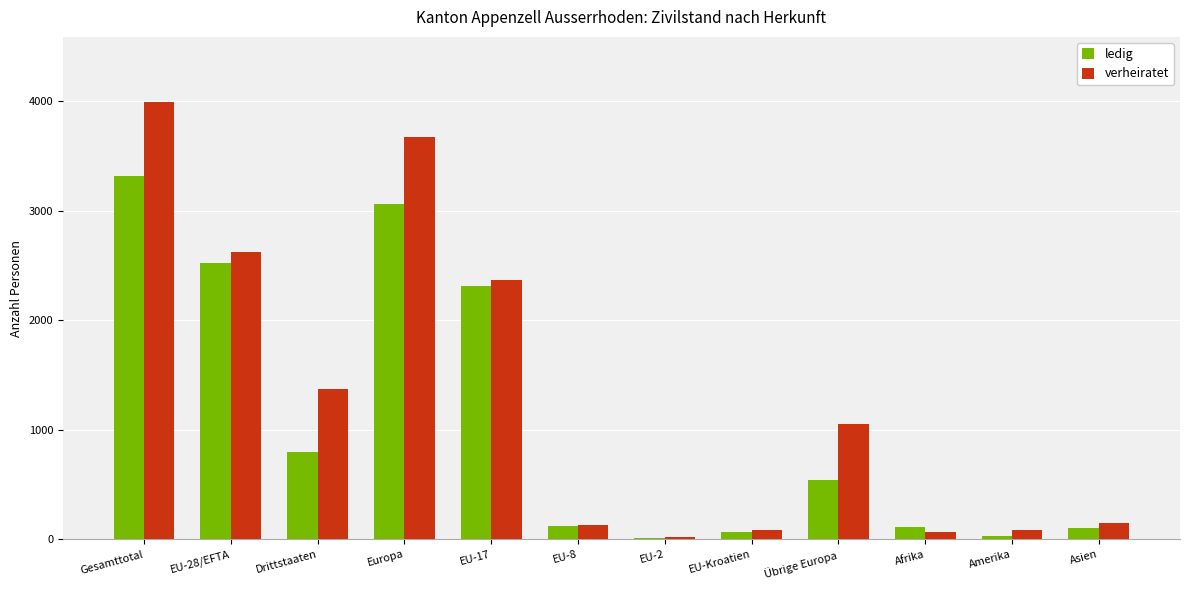

What is the label of the 7th bar from the right?

EU-8